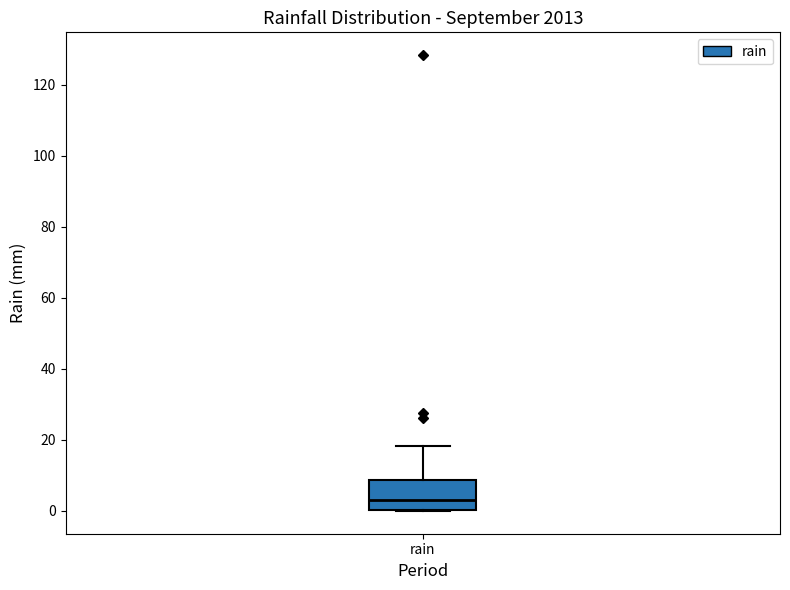

Where does the median line of the box for rain sit on the y-axis? The values are not printed on the chart, so give them approximately, as read against the axis.

4